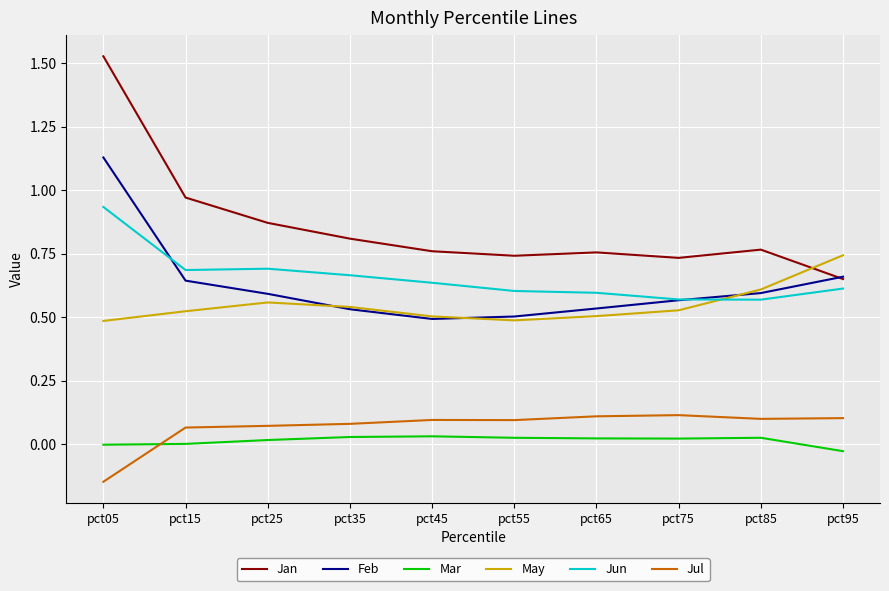

Is the value of Jun at pct65 greater than the value of Jul at pct05?

Yes